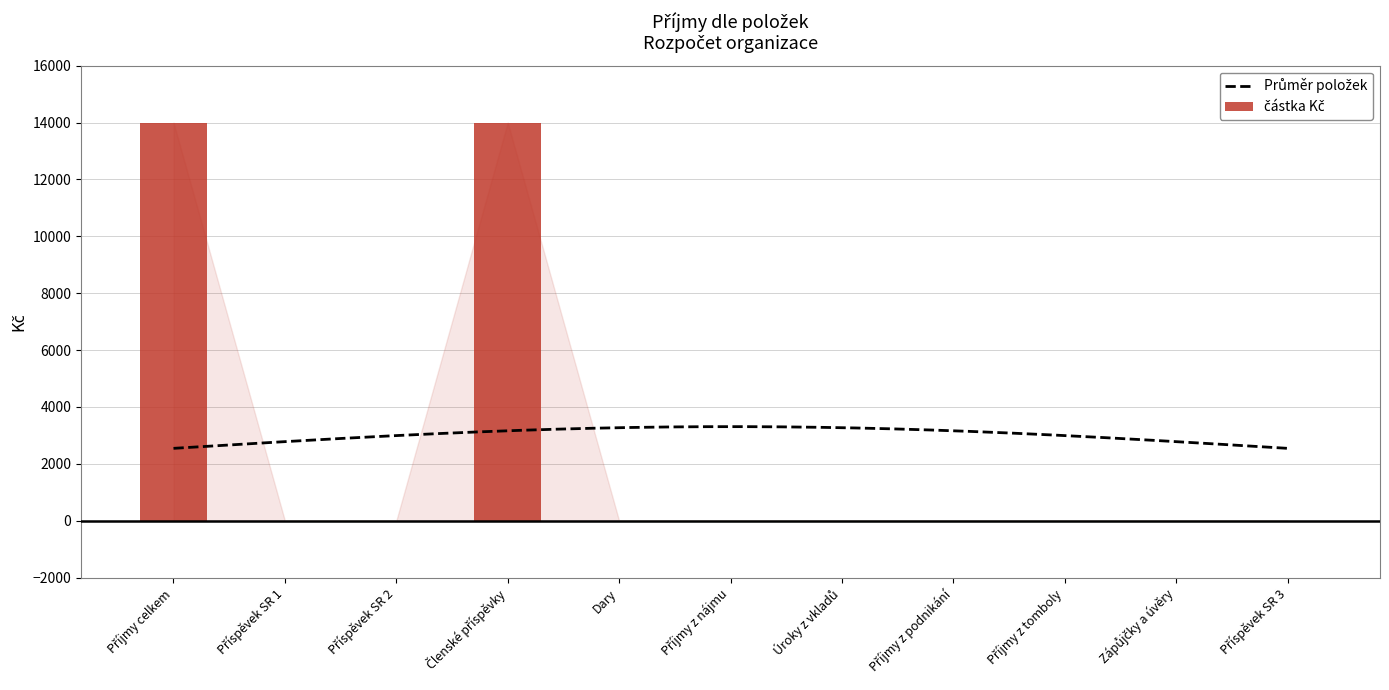

Does the chart contain any negative values?

No